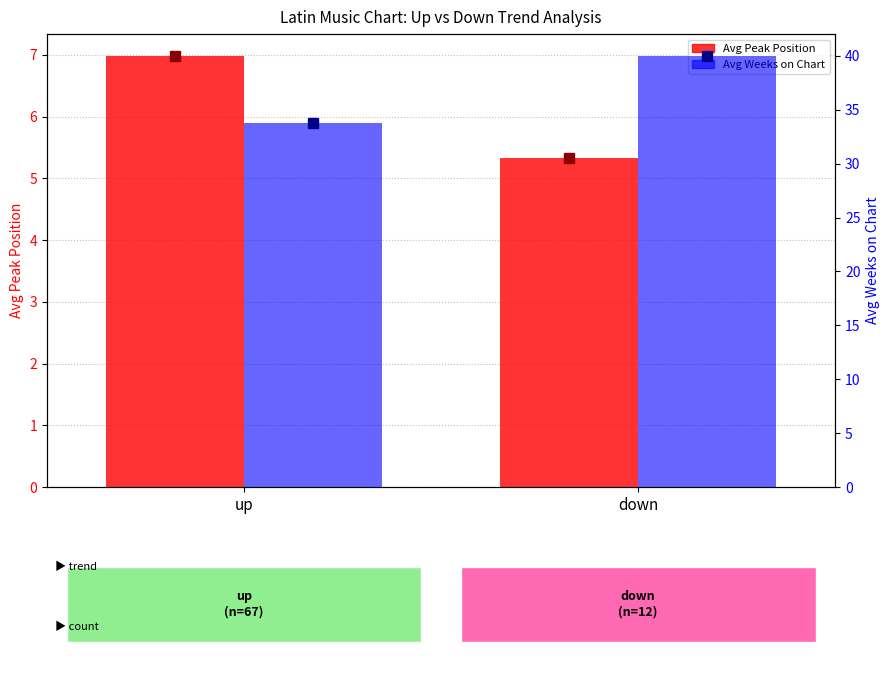

Which series has the largest range (max minus min)?

Avg Weeks on Chart